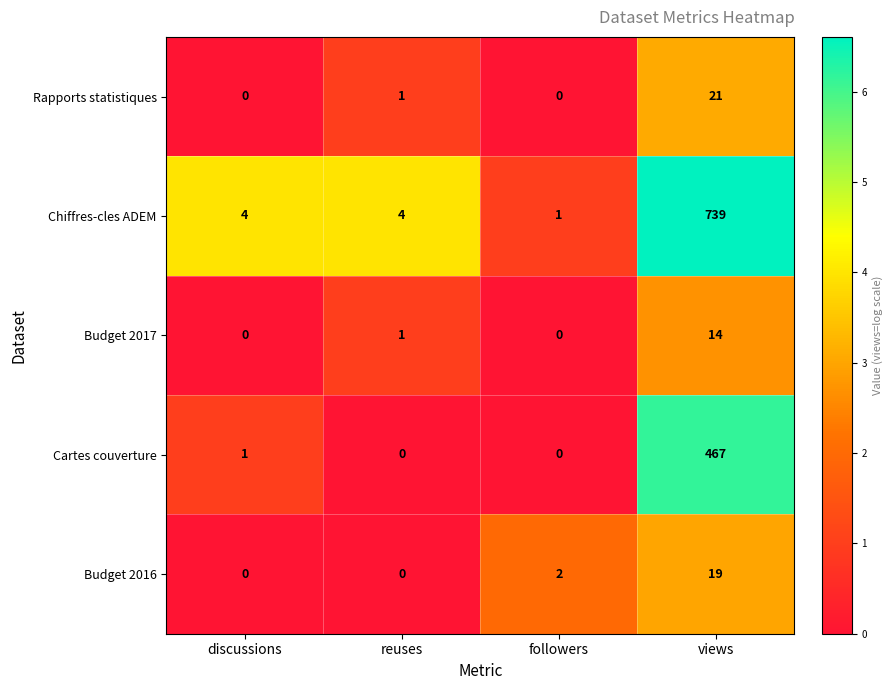

List the series in order of their peak value, lowest first.

Budget 2017, Budget 2016, Rapports statistiques, Cartes couverture, Chiffres-cles ADEM